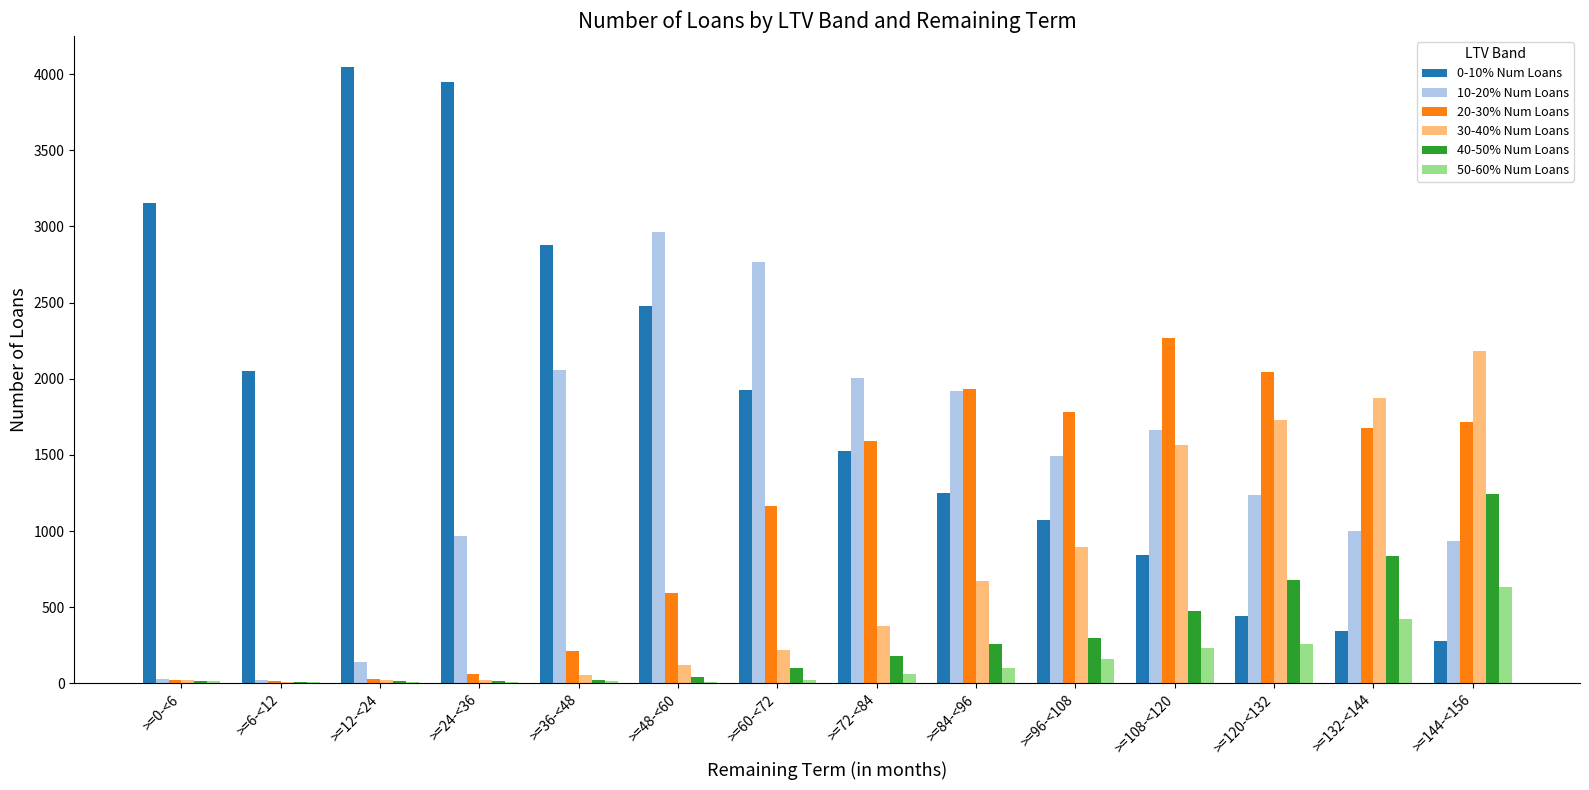

Which category has the highest value across all series?

>=12-<24